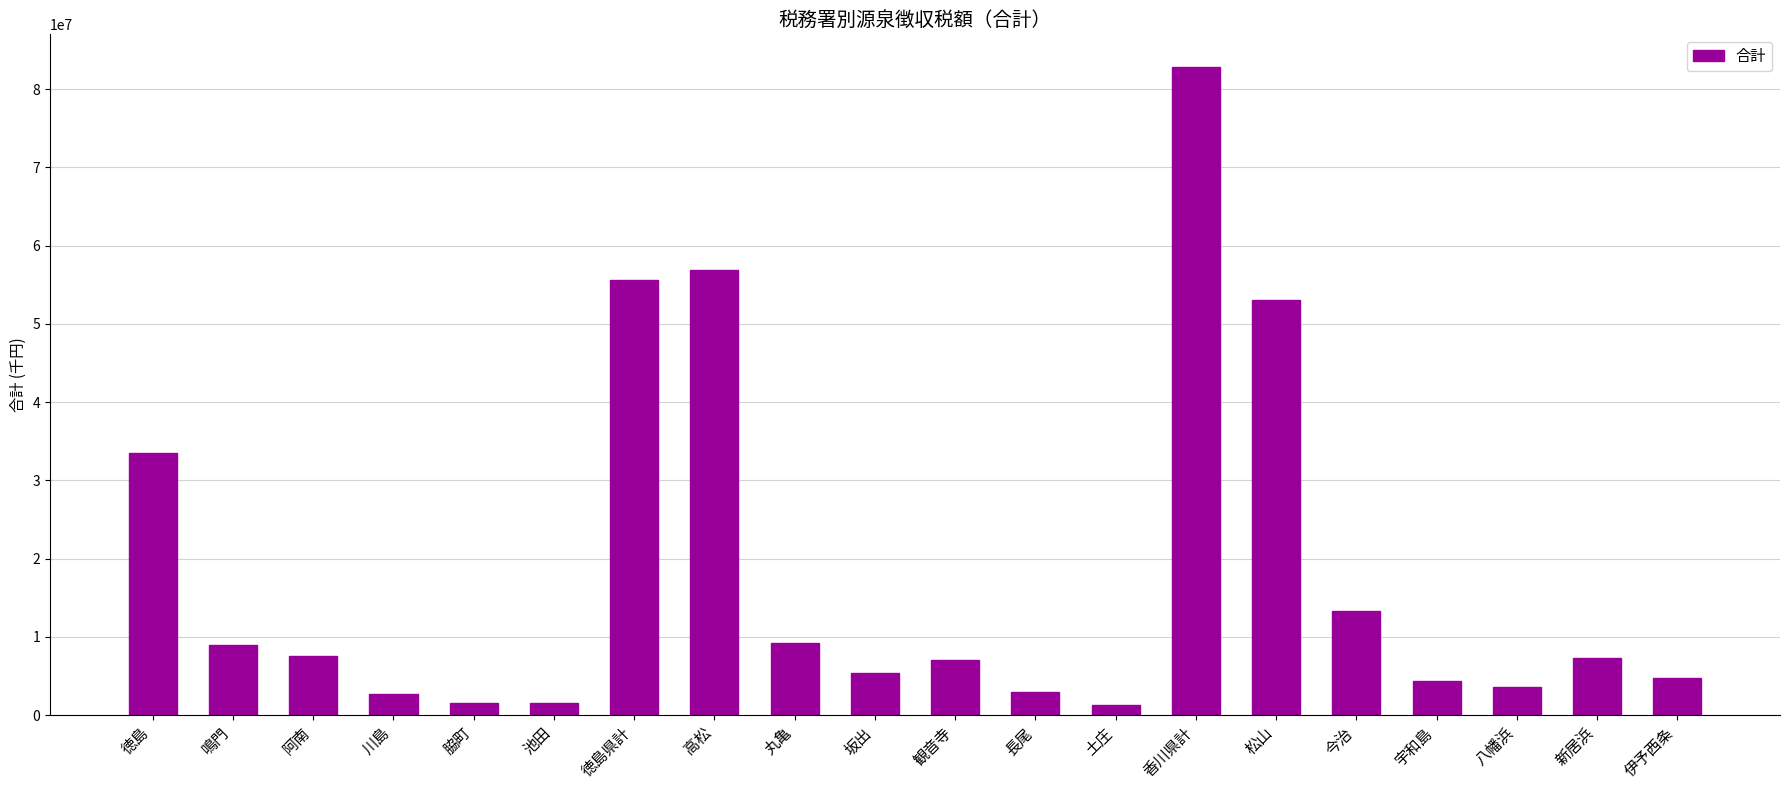

What is the label of the 17th bar from the right?

川島